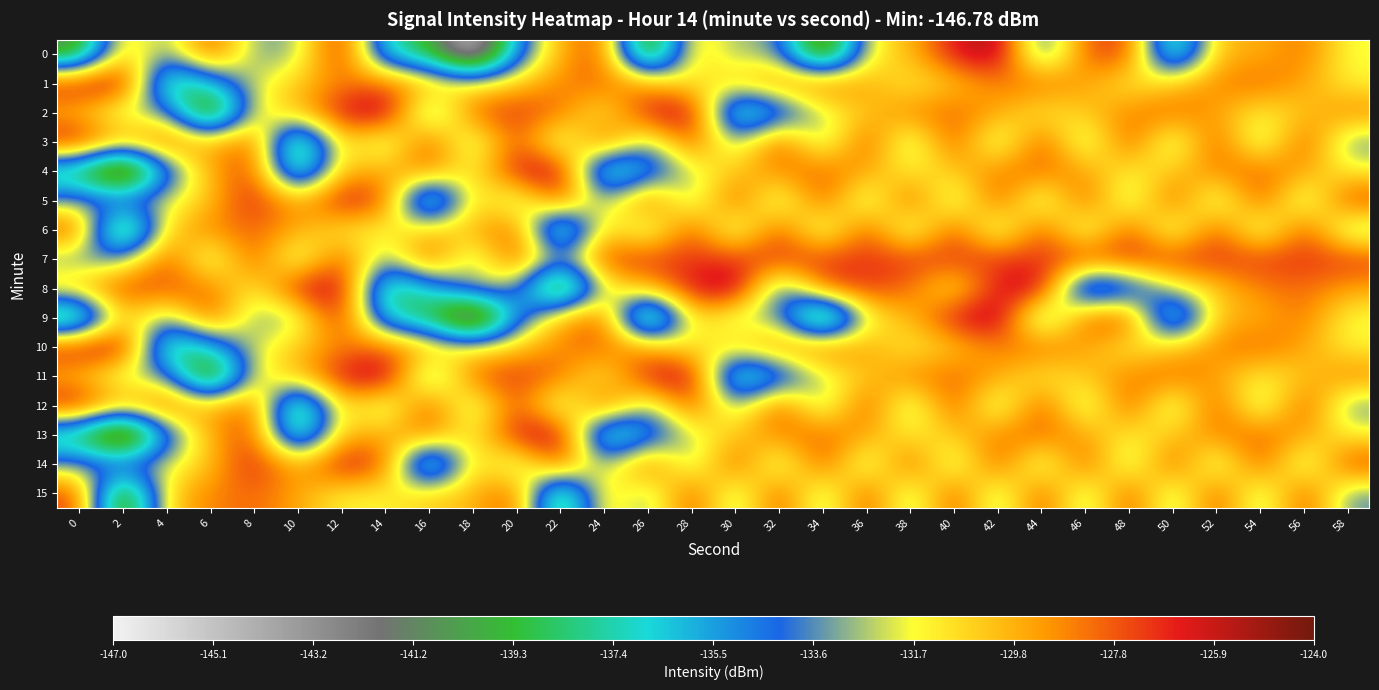

What is the difference between the highest and lowest values at 44?

10.1